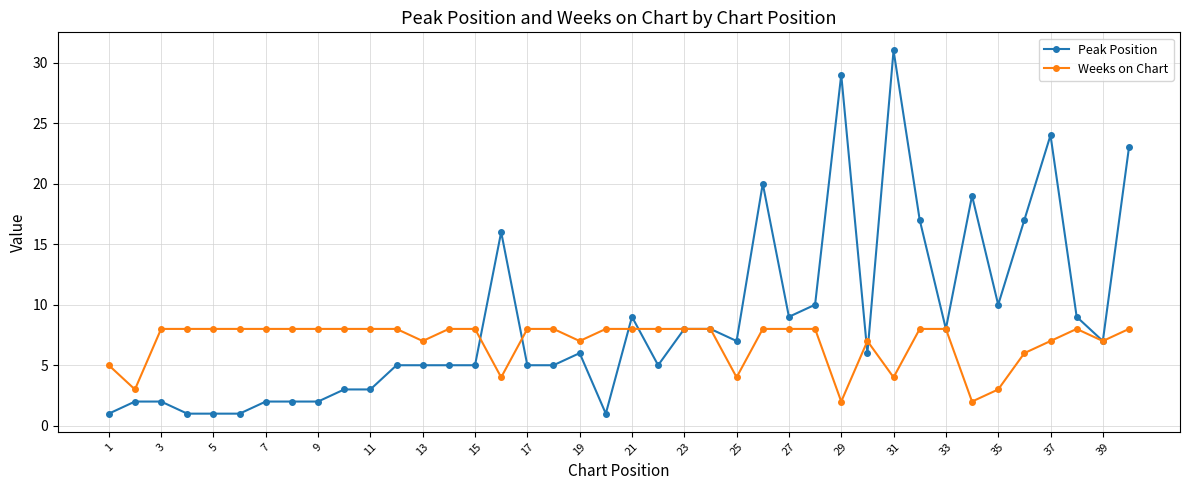

Which series has the largest total across all categories?

Peak Position